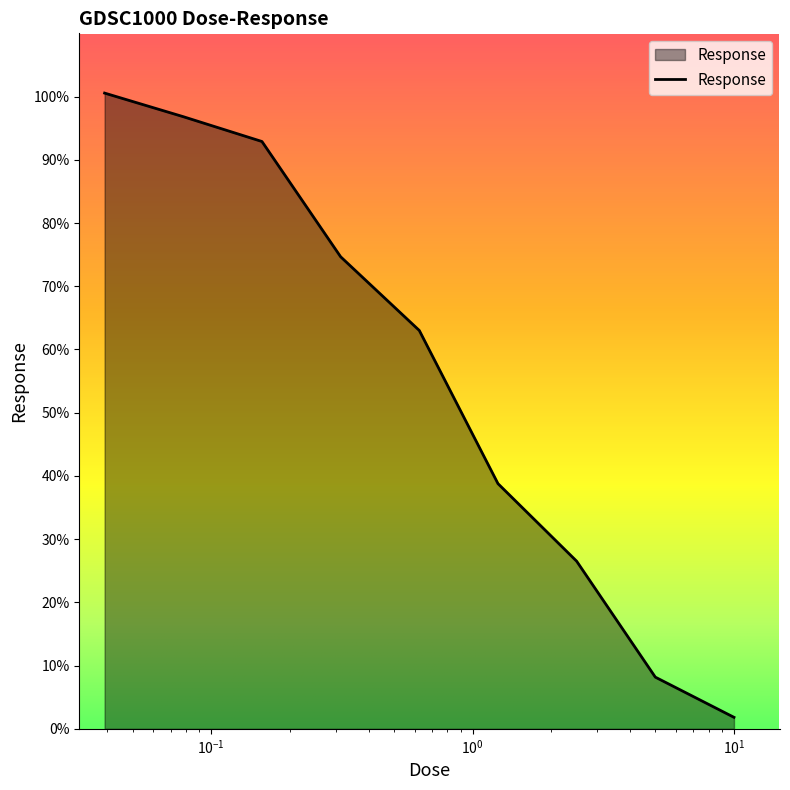

Does the chart display data point markers on the line(s)?

No